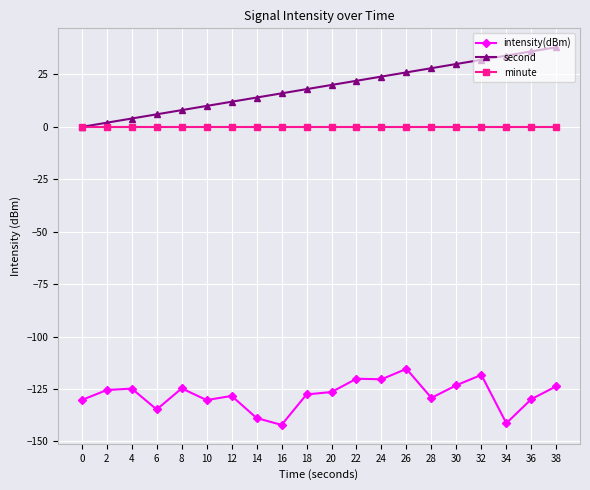

True or false: intensity(dBm) and minute cross at least once.

False